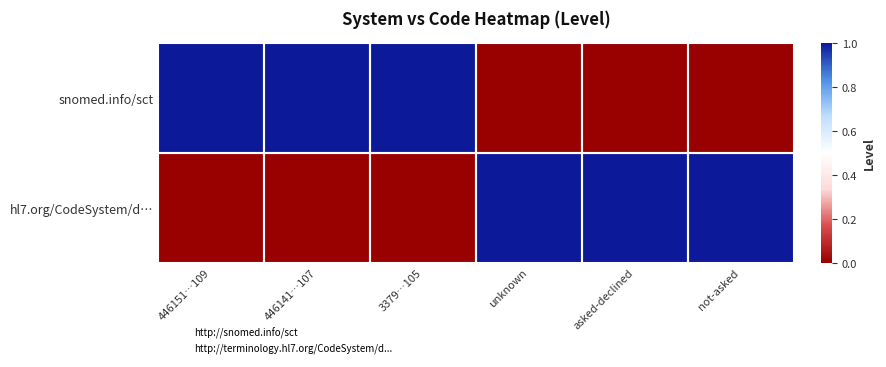

What is the total value across all series at 446141…107?

1